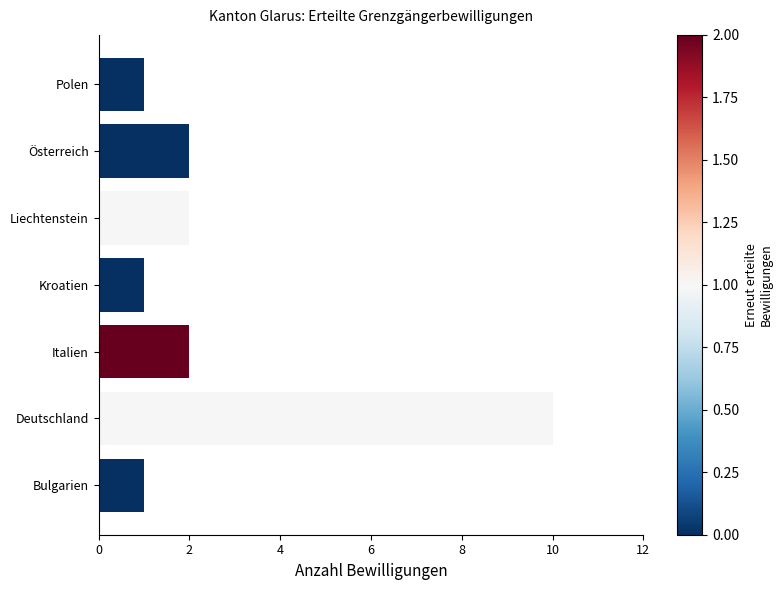

What is the greatest value displayed?

10